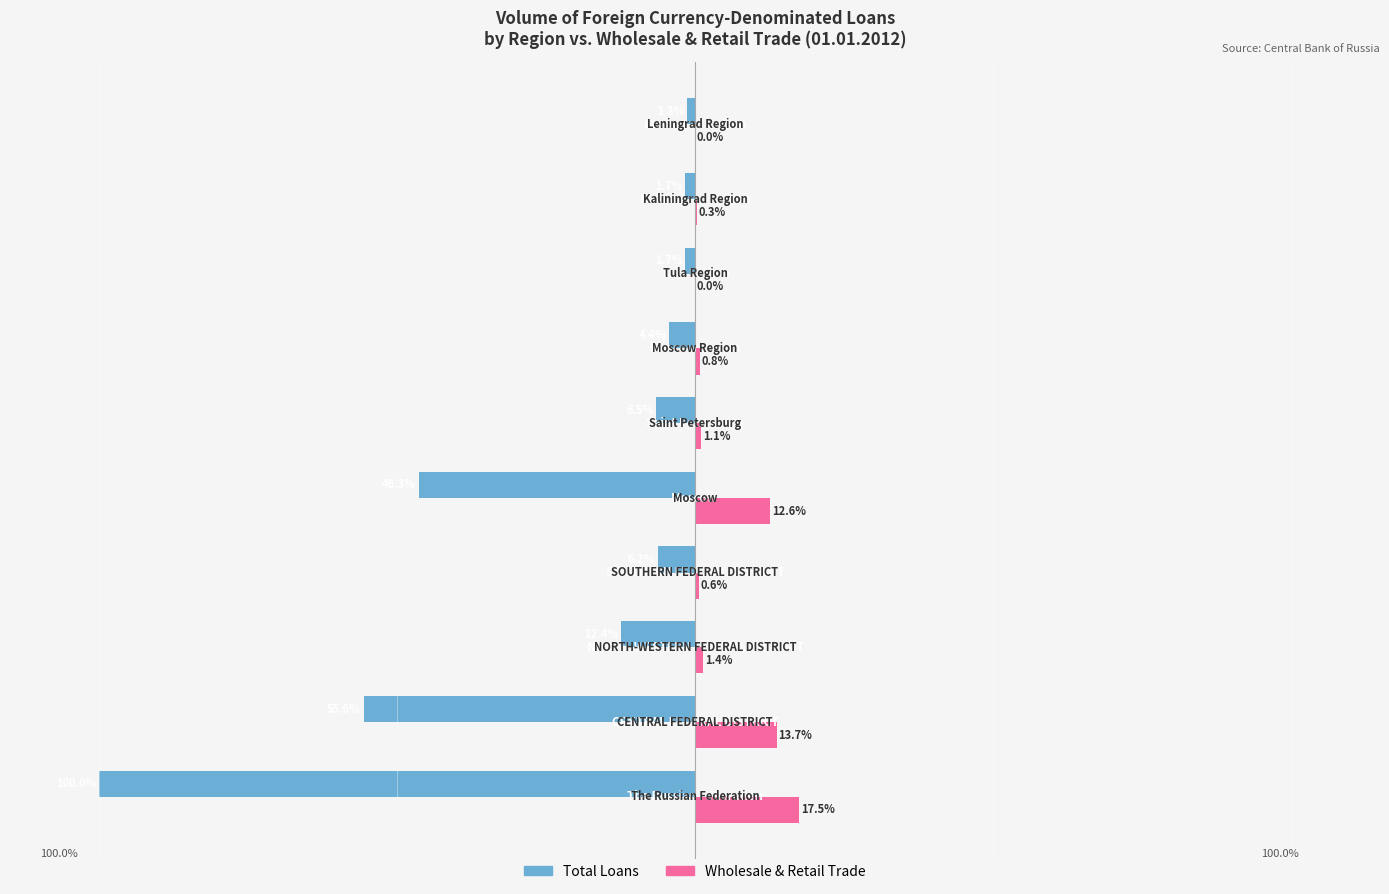

Reading right to left, list all the values displayed in this chart.

Total: -1.3	-1.7	-1.7	-4.4	-6.5	-46.3	-6.2	-12.4	-55.6	-100.0
wholesale and retail trade: 0.0	0.3	0.0	0.8	1.1	12.6	0.6	1.4	13.7	17.5